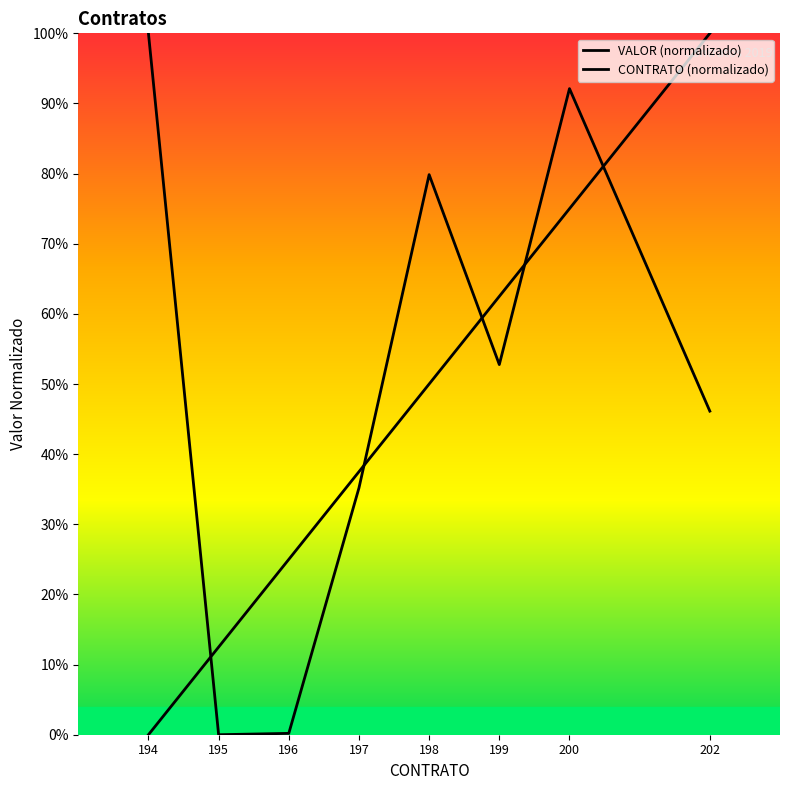

Does the chart display data point markers on the line(s)?

No